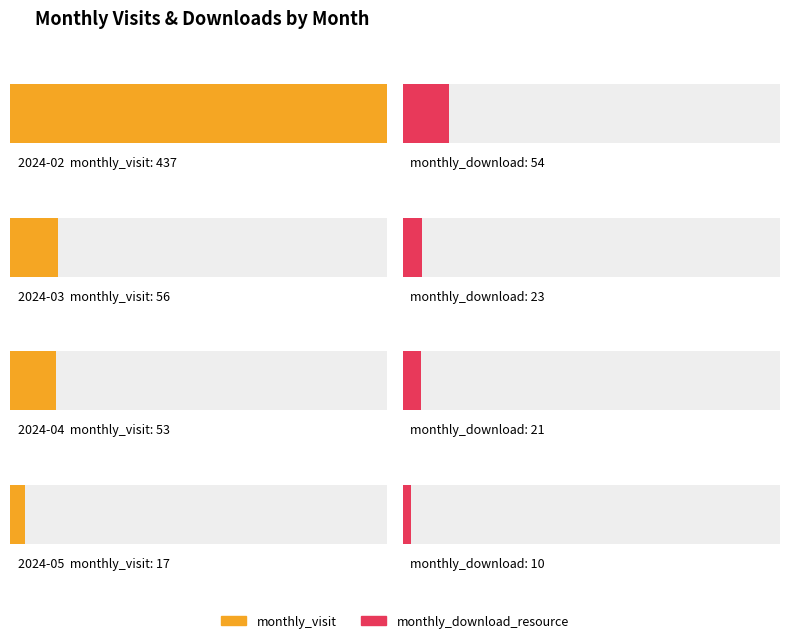

At 2024-02, list the series in order from largest to smallest.

monthly_visit, monthly_download_resource